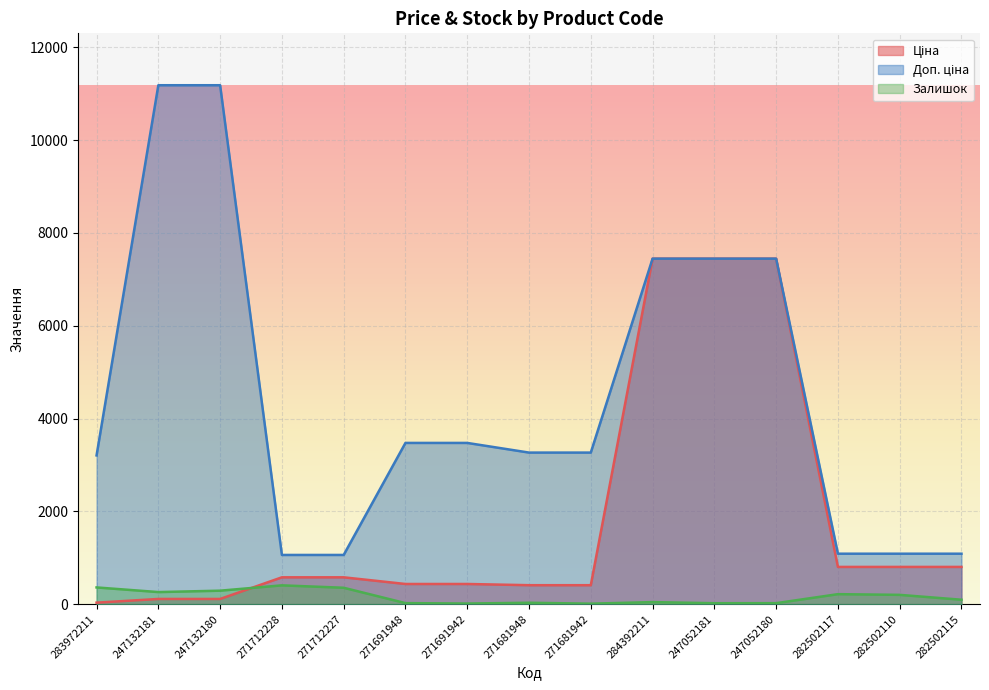

Rank the series at 271681948 from highest to lowest value.

Доп. ціна, Ціна, Залишок